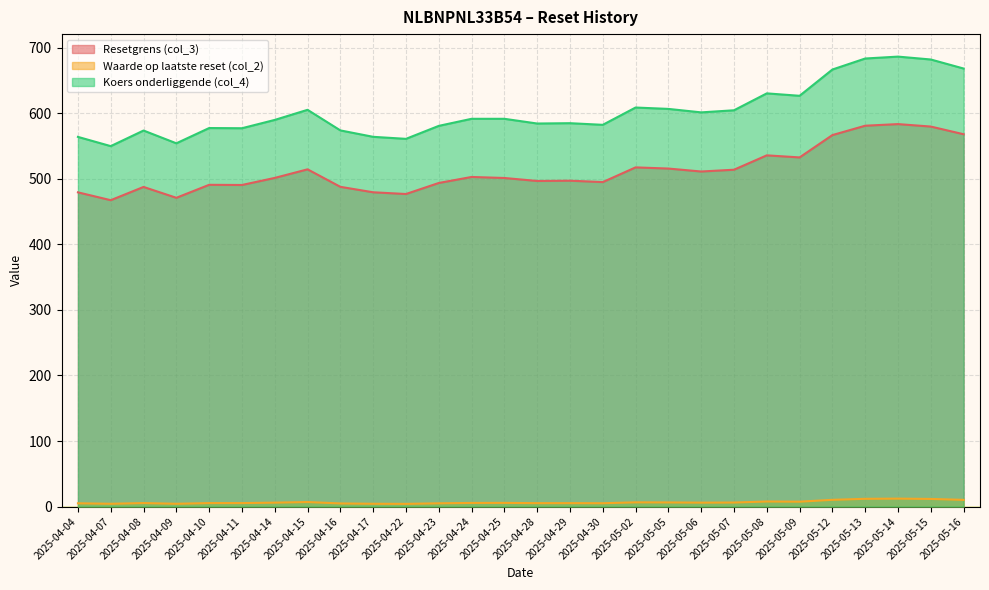

At which category does the chart reach its peak across all series?

2025-05-14